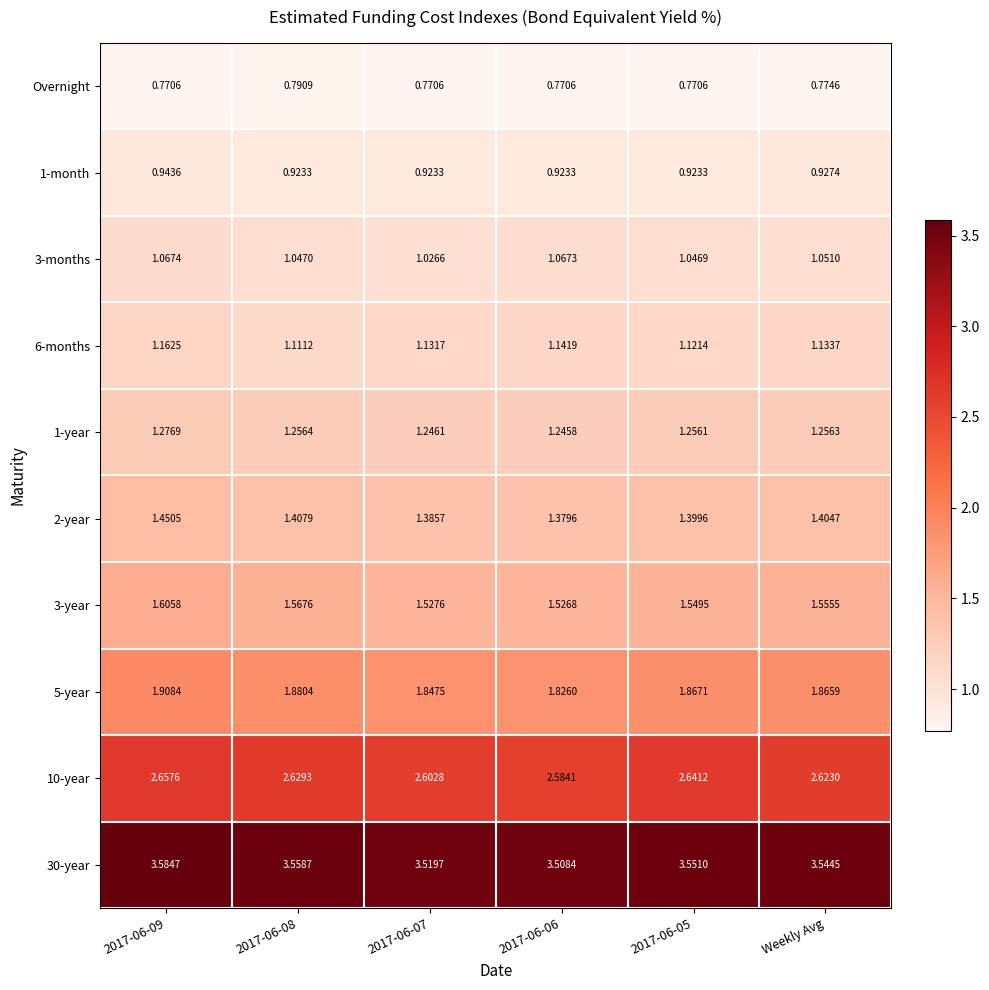

Is the value of 5-year at 2017-06-06 greater than the value of 1-month at 2017-06-09?

Yes